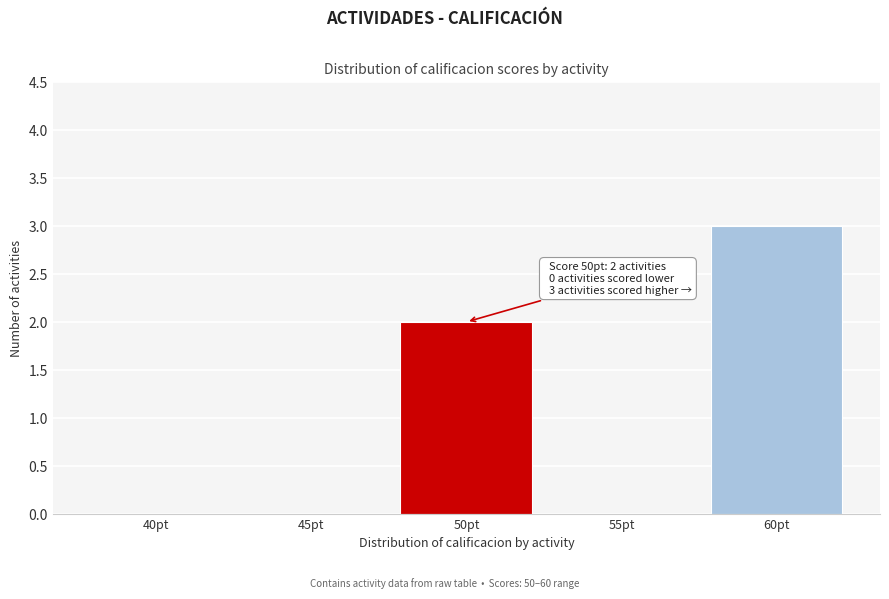

Reading right to left, transcribe all the data shown in this chart.

60pt=3	55pt=0	50pt=2	45pt=0	40pt=0